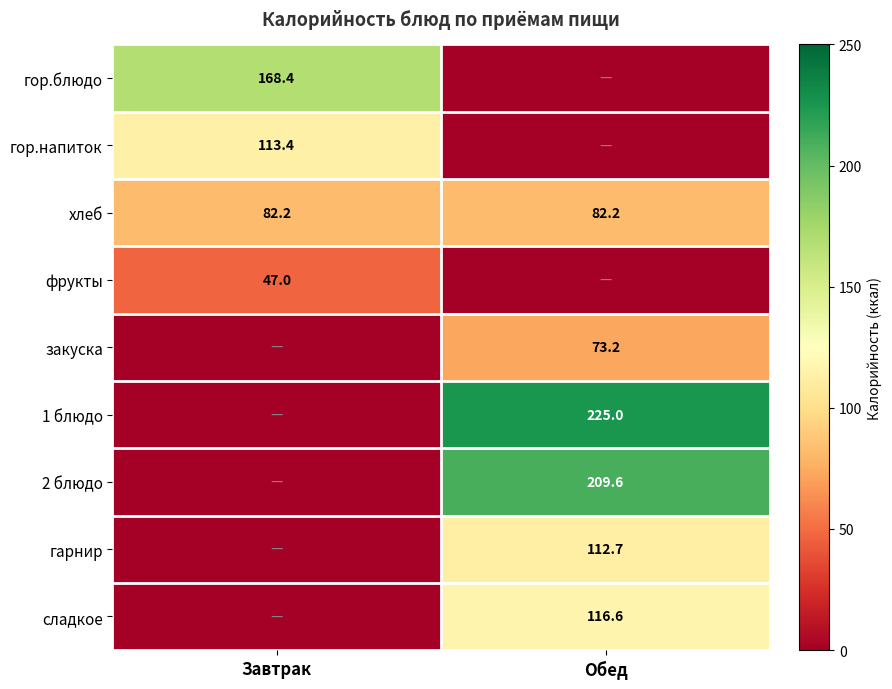

What is the average value of the хлеб series?

82.2